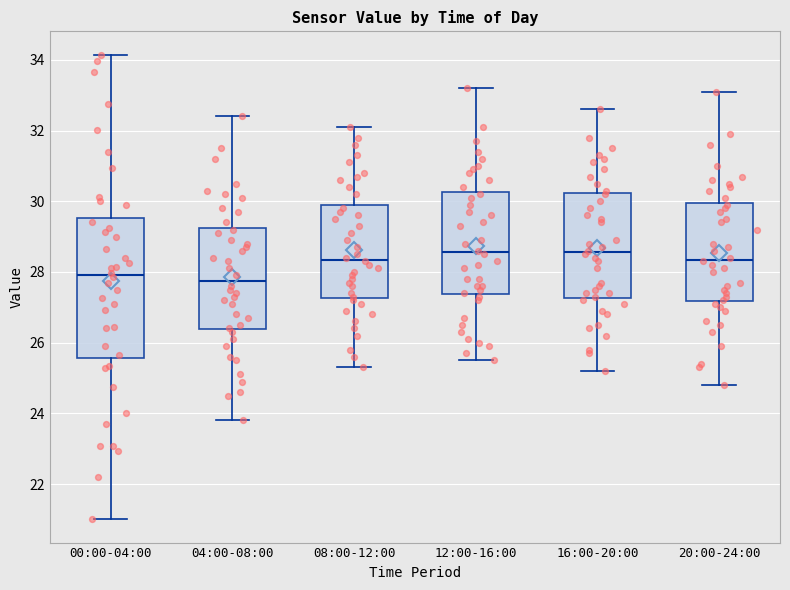

Comparing the boxes themselves (not the whiskers), which one is the tallest?

00:00-04:00